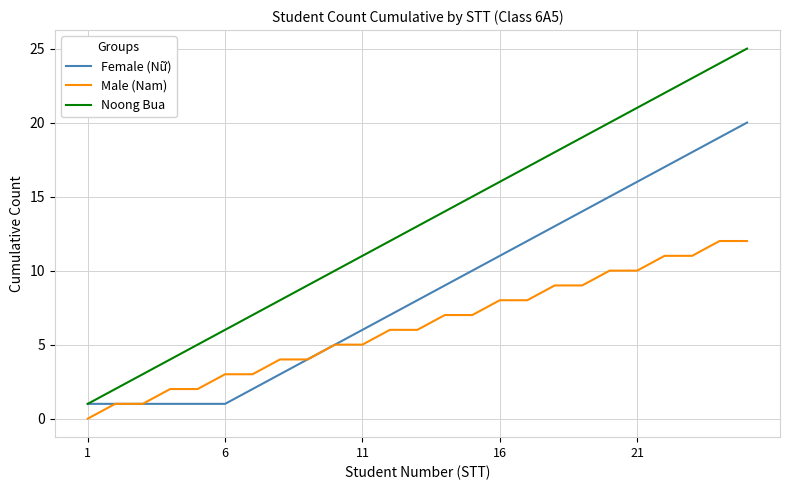

What is the average value of the Male (Nam) series?

6